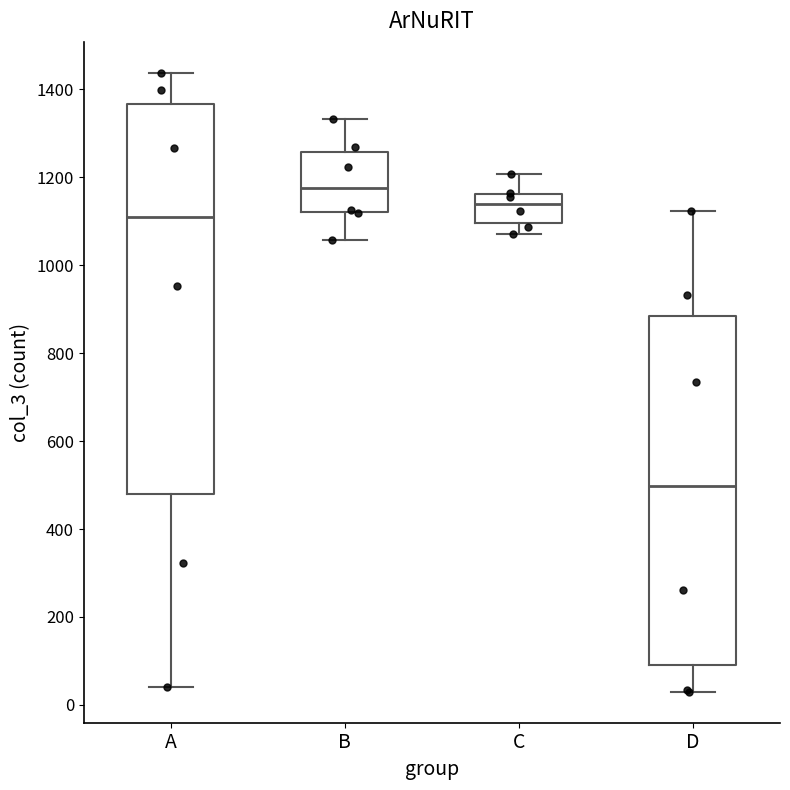

Reading left to right, transcribe this box plot: for each box, give where its median line is, the range the box spans, and where its two whiskers end, as read against the y-axis. The values are not printed on the chart, so give them approximately, as read against the axis.

A: median 1120, box 480 to 1360, whiskers 40 to 1440
B: median 1180, box 1120 to 1260, whiskers 1060 to 1340
C: median 1140, box 1100 to 1160, whiskers 1080 to 1200
D: median 500, box 100 to 880, whiskers 40 to 1120